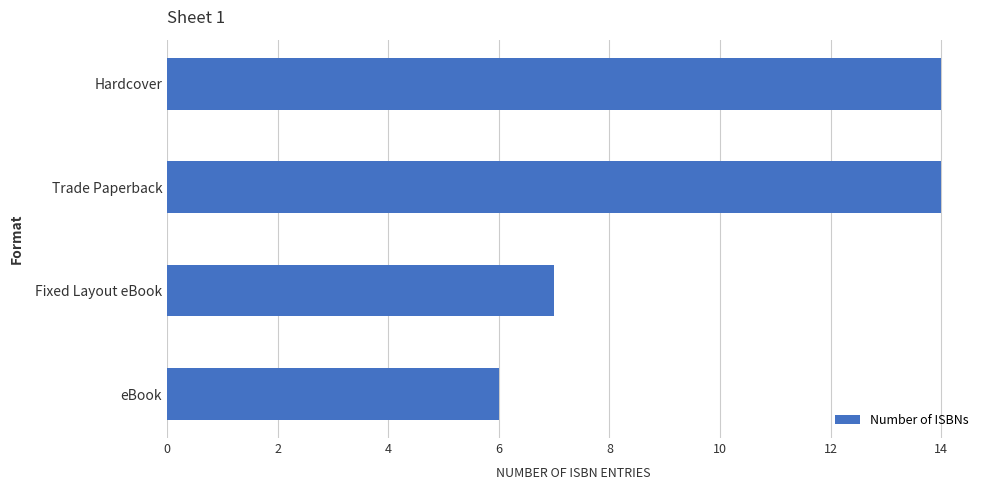

Which label corresponds to the smallest value in the chart?

eBook